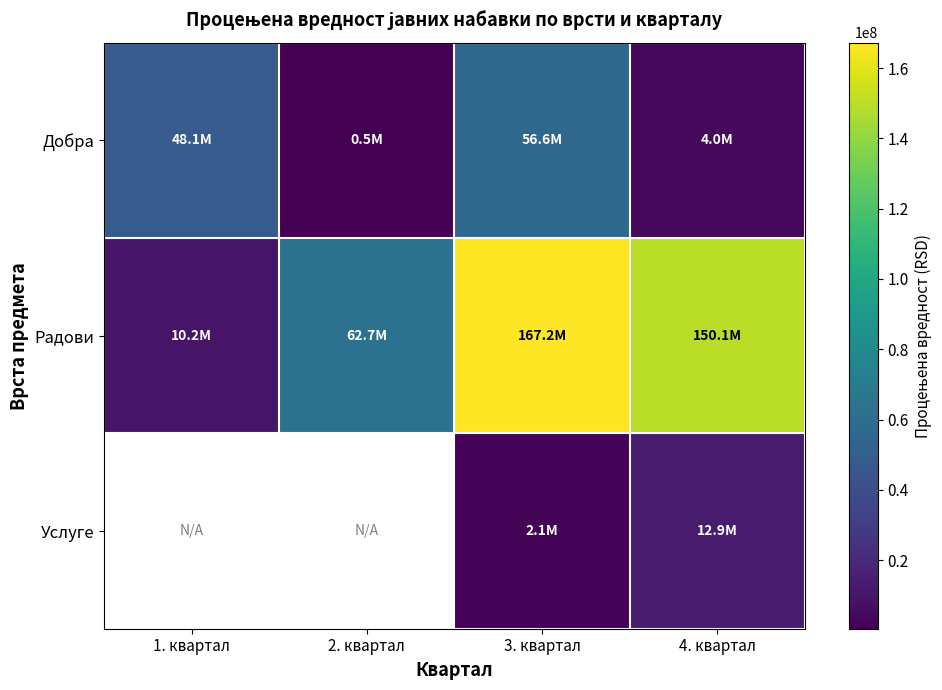

How many Радови values are between 62667234 and 167239041?

3